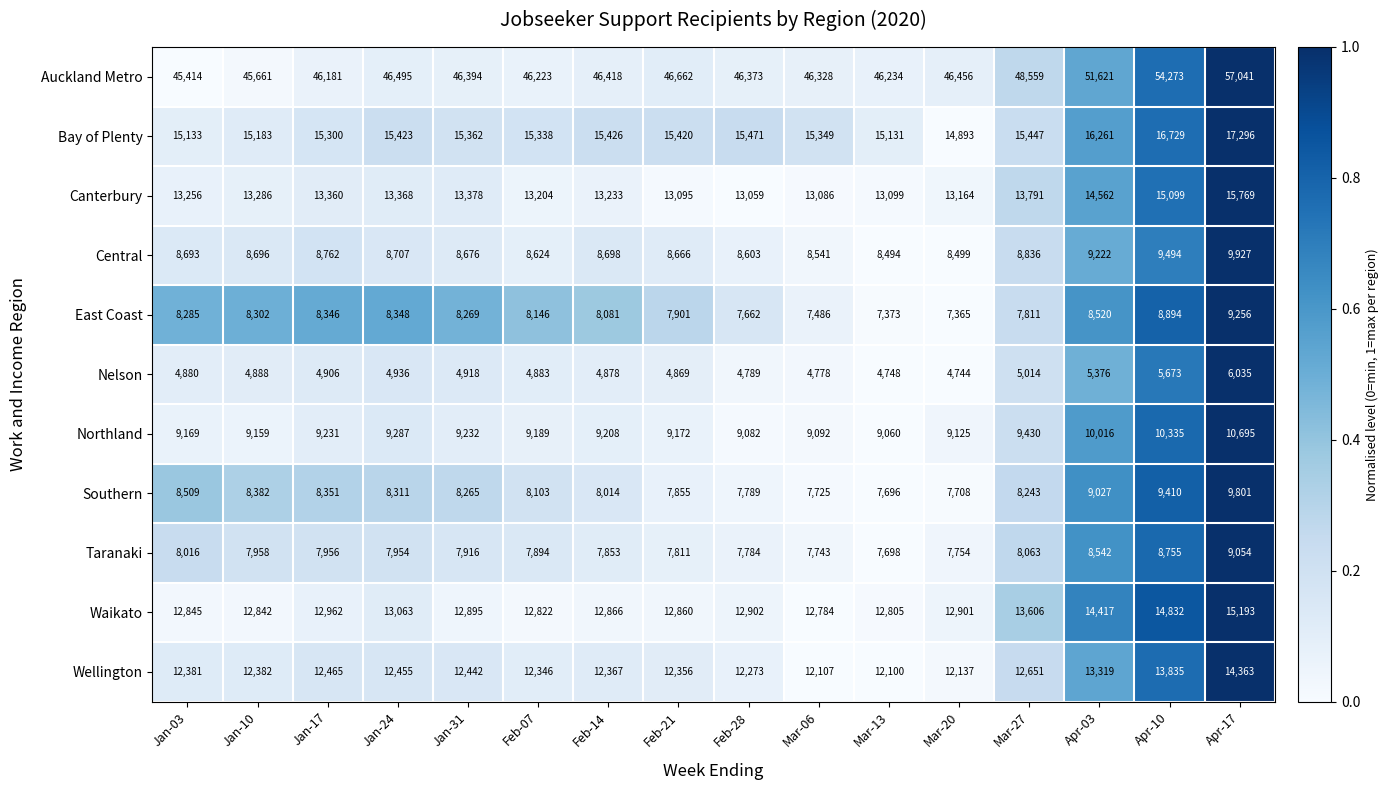

How many data points does each series have?

16